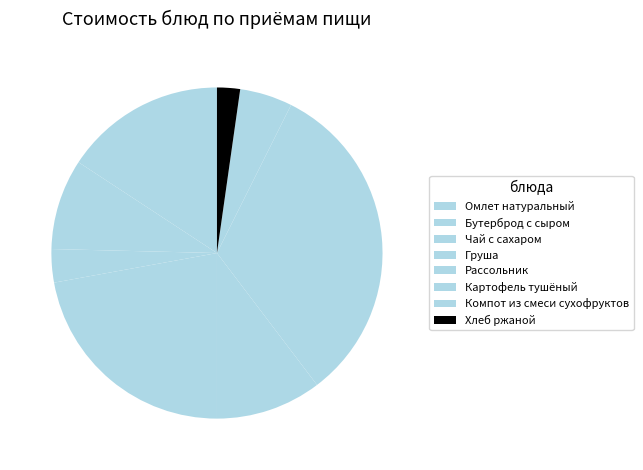

How many segments does this pie chart have?

8